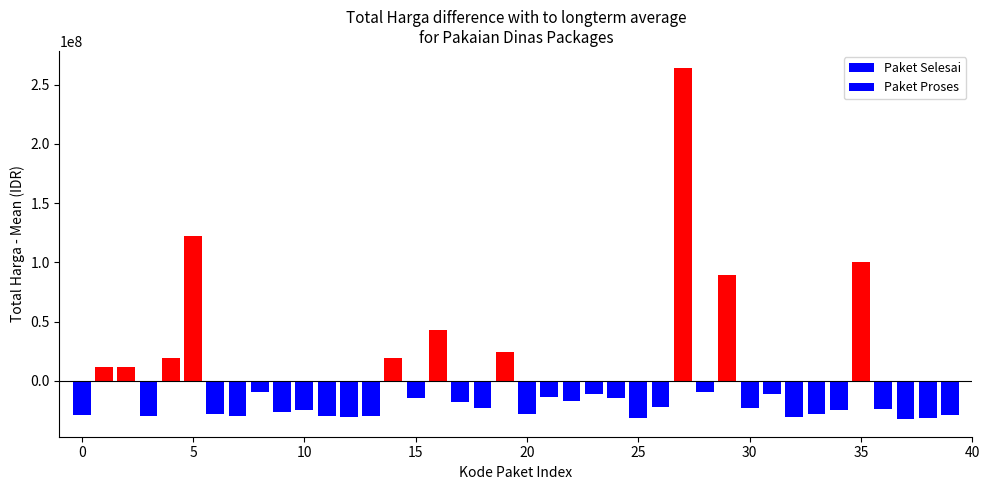

Are the bars grouped side by side (vs. stacked)?

No